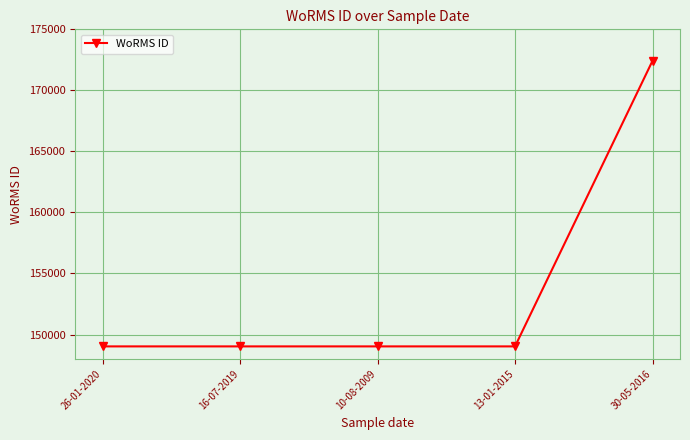

True or false: there are more than 1 points higher than both neighbors.

False